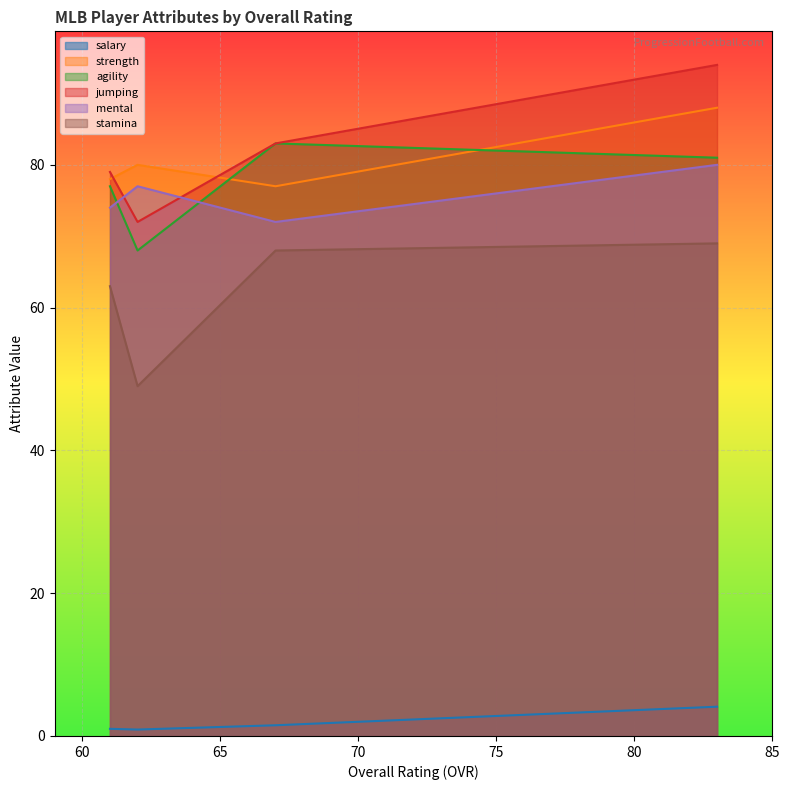

What is the difference between the stamina values at Frank Wilson (ovr=83) and Chad Allen (ovr=61)?

6.0